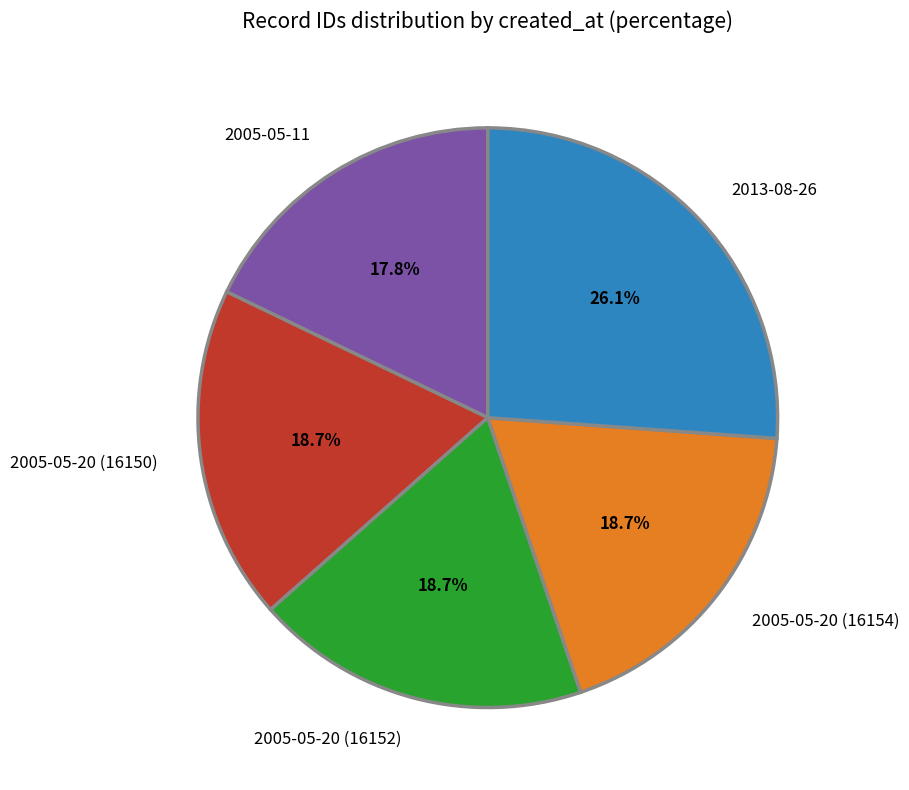

Between 2013-08-26 and 2005-05-20 (16152), which is larger?

2013-08-26